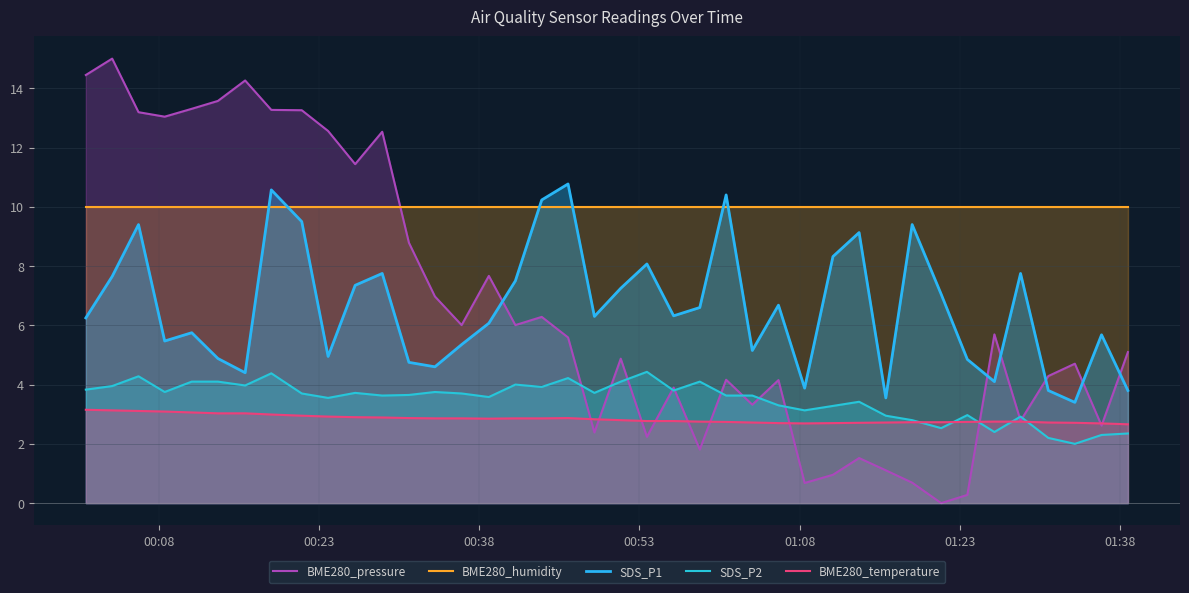

Reading left to right, extract all data points from this chart.

BME280_pressure: 14.4	15.0	13.2	13.0	13.3	13.6	14.3	13.3	13.3	12.6	11.4	12.5	8.8	7.0	6.0	7.7	6.0	6.3	5.6	2.4	4.9	2.2	3.9	1.8	4.2	3.3	4.2	0.7	1.0	1.5	1.1	0.7	0.0	0.3	5.7	2.8	4.3	4.7	2.6	5.1
BME280_humidity: 10.0	10.0	10.0	10.0	10.0	10.0	10.0	10.0	10.0	10.0	10.0	10.0	10.0	10.0	10.0	10.0	10.0	10.0	10.0	10.0	10.0	10.0	10.0	10.0	10.0	10.0	10.0	10.0	10.0	10.0	10.0	10.0	10.0	10.0	10.0	10.0	10.0	10.0	10.0	10.0
SDS_P1: 6.2	7.7	9.4	5.5	5.8	4.9	4.4	10.6	9.5	5.0	7.3	7.8	4.8	4.6	5.3	6.1	7.5	10.2	10.8	6.3	7.2	8.1	6.3	6.6	10.4	5.2	6.7	3.9	8.3	9.1	3.5	9.4	7.0	4.8	4.1	7.8	3.8	3.4	5.7	3.8
SDS_P2: 3.8	4.0	4.3	3.8	4.1	4.1	4.0	4.4	3.7	3.5	3.7	3.6	3.6	3.8	3.7	3.6	4.0	3.9	4.2	3.7	4.1	4.4	3.8	4.1	3.6	3.6	3.3	3.1	3.3	3.4	3.0	2.8	2.5	3.0	2.4	2.9	2.2	2.0	2.3	2.4
BME280_temperature: 3.1	3.1	3.1	3.1	3.1	3.0	3.0	3.0	3.0	2.9	2.9	2.9	2.9	2.9	2.9	2.9	2.9	2.9	2.9	2.8	2.8	2.8	2.8	2.8	2.7	2.7	2.7	2.7	2.7	2.7	2.7	2.7	2.7	2.7	2.8	2.8	2.7	2.7	2.7	2.7